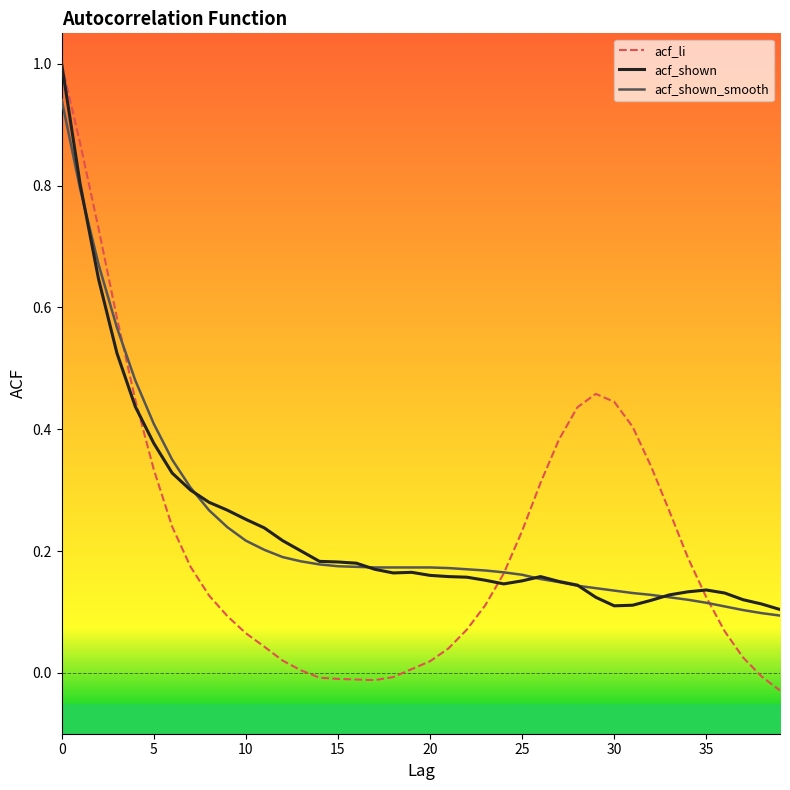

Which series has the largest range (max minus min)?

acf_li